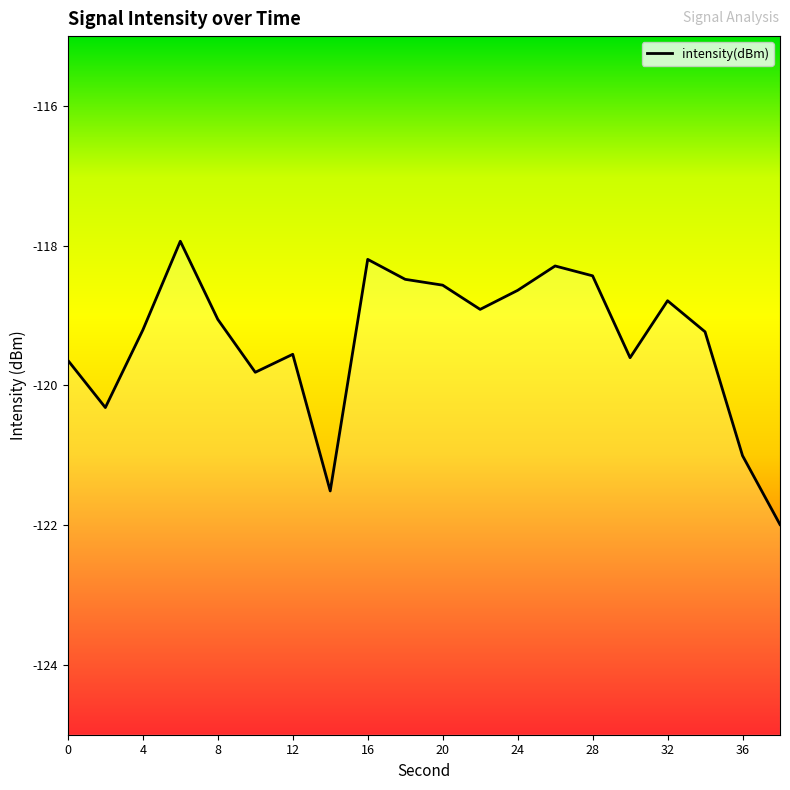

Reading right to left, list all the values displayed in this chart.

-122.0	-121.0	-119.2	-118.8	-119.6	-118.4	-118.3	-118.6	-118.9	-118.6	-118.5	-118.2	-121.5	-119.6	-119.8	-119.1	-117.9	-119.2	-120.3	-119.6